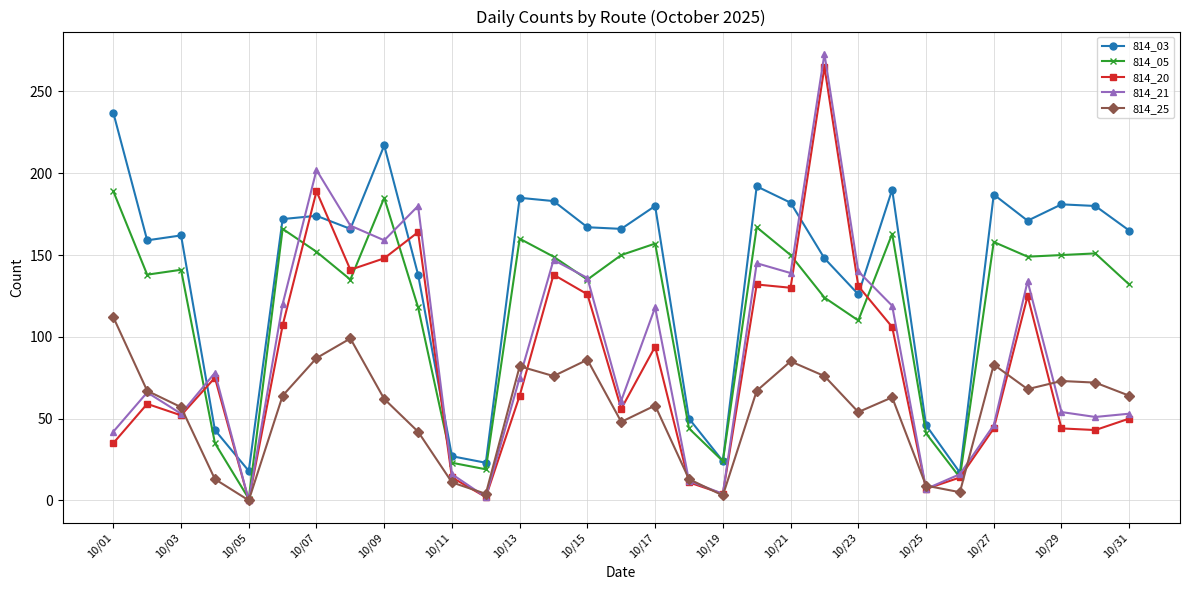

Is this an area chart (filled region under the line)?

No